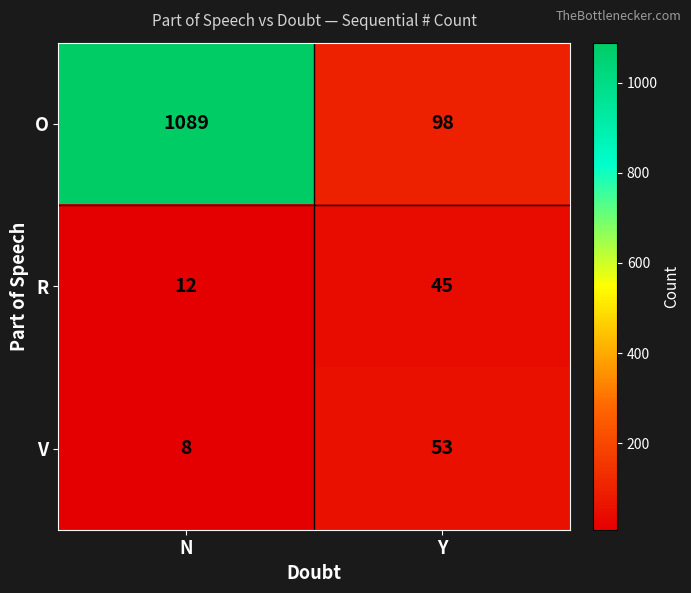

Is the value of R at N greater than the value of V at N?

Yes